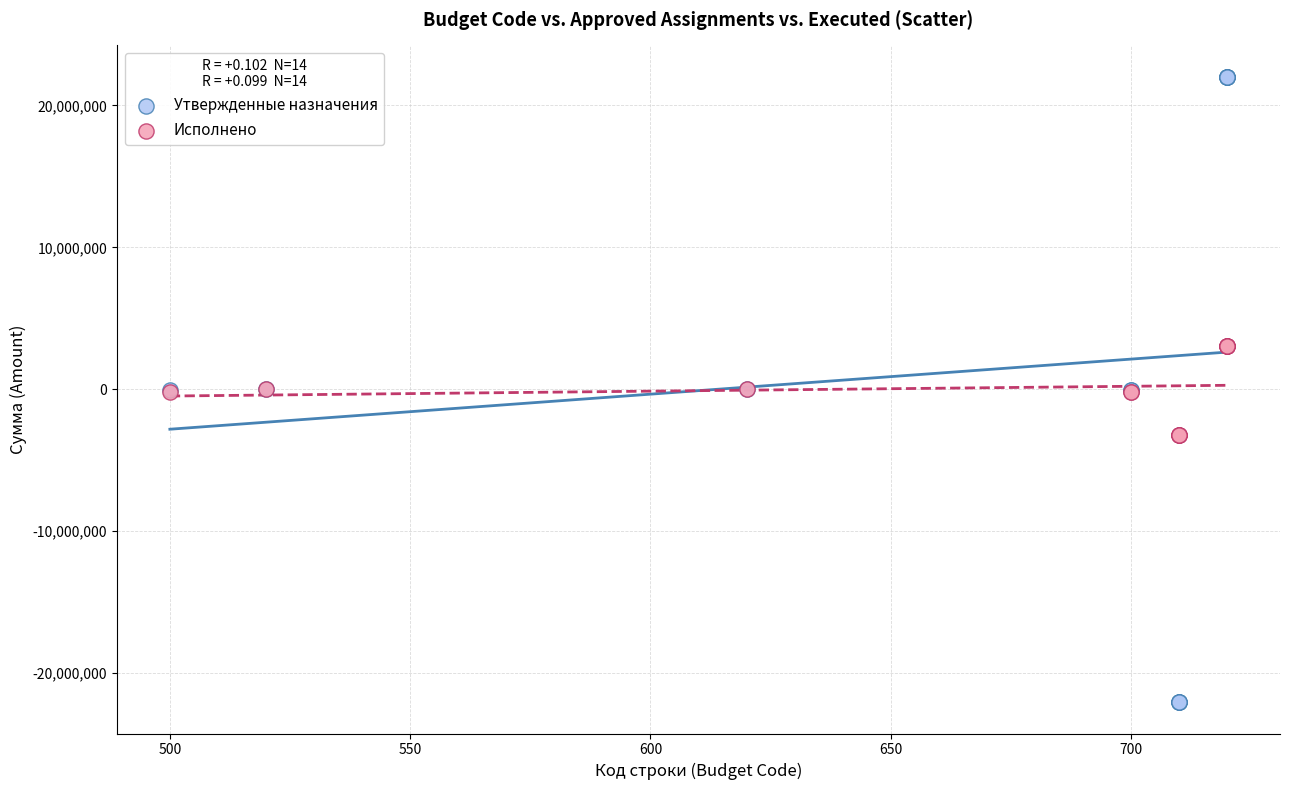

Which series reaches the maximum Y coordinate?

Утвержденные назначения